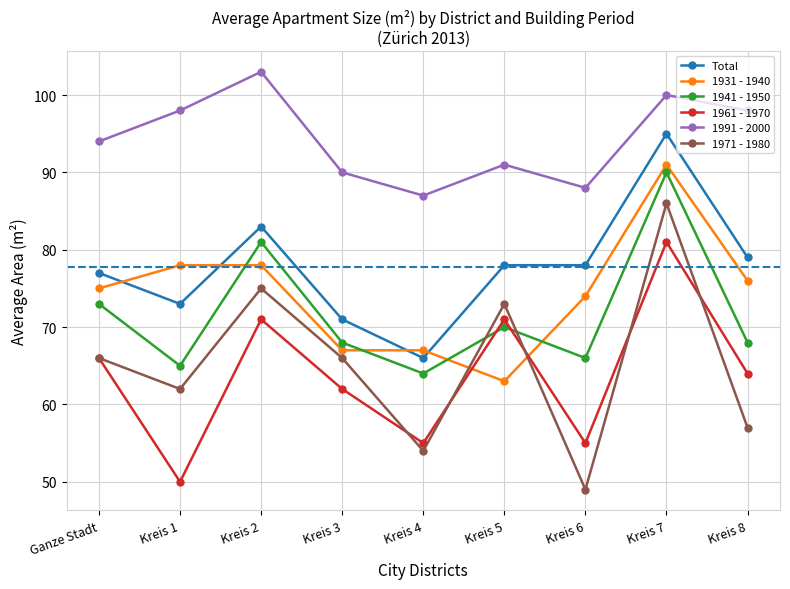

What value does the 1961 - 1970 series have at Kreis 1?

50